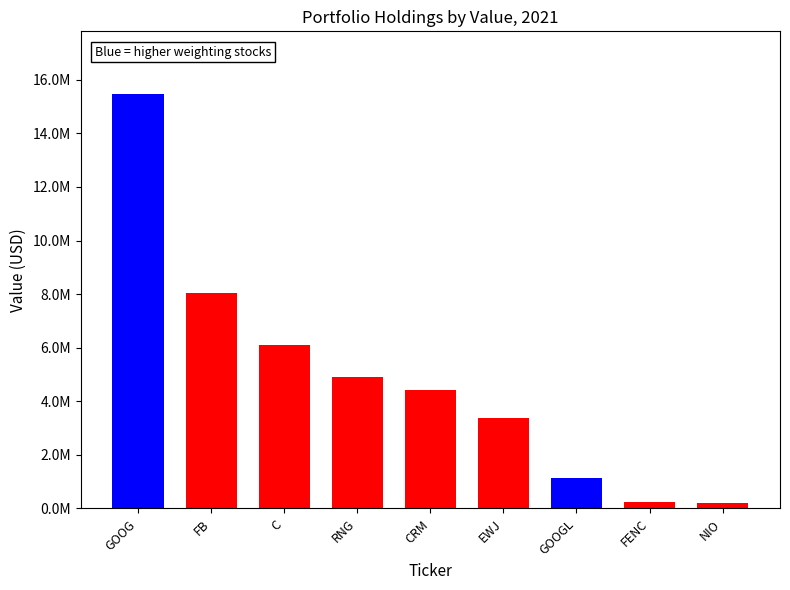

Reading right to left, transcribe all the data shown in this chart.

NIO=207000	FENC=235000	GOOGL=1121000	EWJ=3363000	CRM=4406000	RNG=4892000	C=6120000	FB=8046000	GOOG=15487000